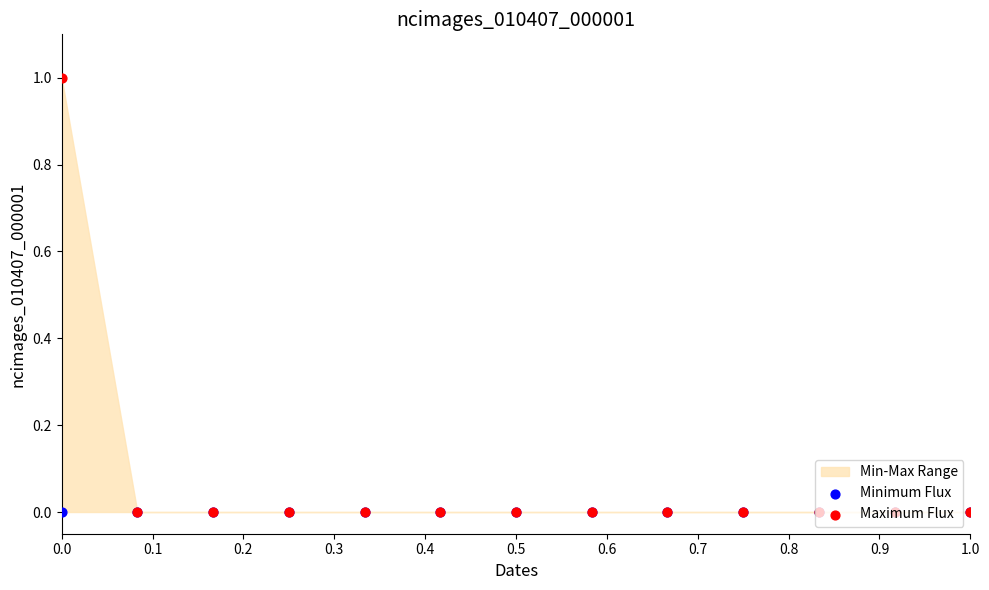

At how many categories does at least one series exceed 0?

1